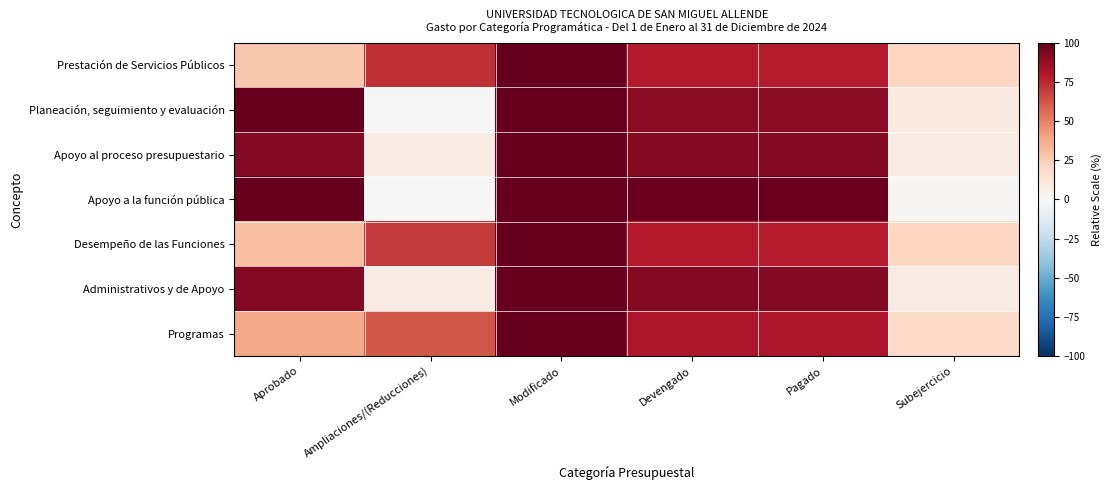

At how many categories does at least one series exceed 6?

6